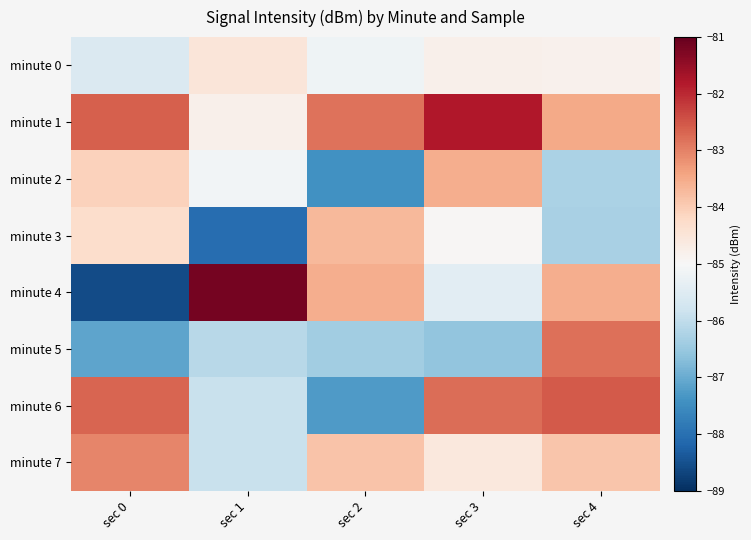

Reading left to right, what are all the values shown in this chart?

minute 0: sec 0=-85.6	sec 1=-84.5	sec 2=-85.2	sec 3=-84.8	sec 4=-84.8
minute 1: sec 0=-82.6	sec 1=-84.8	sec 2=-82.8	sec 3=-81.8	sec 4=-83.5
minute 2: sec 0=-84.1	sec 1=-85.1	sec 2=-87.4	sec 3=-83.5	sec 4=-86.3
minute 3: sec 0=-84.3	sec 1=-88.1	sec 2=-83.7	sec 3=-85.0	sec 4=-86.3
minute 4: sec 0=-88.6	sec 1=-81.2	sec 2=-83.5	sec 3=-85.4	sec 4=-83.5
minute 5: sec 0=-87.1	sec 1=-86.1	sec 2=-86.4	sec 3=-86.6	sec 4=-82.8
minute 6: sec 0=-82.7	sec 1=-85.9	sec 2=-87.3	sec 3=-82.8	sec 4=-82.5
minute 7: sec 0=-83.0	sec 1=-85.9	sec 2=-83.9	sec 3=-84.6	sec 4=-83.9